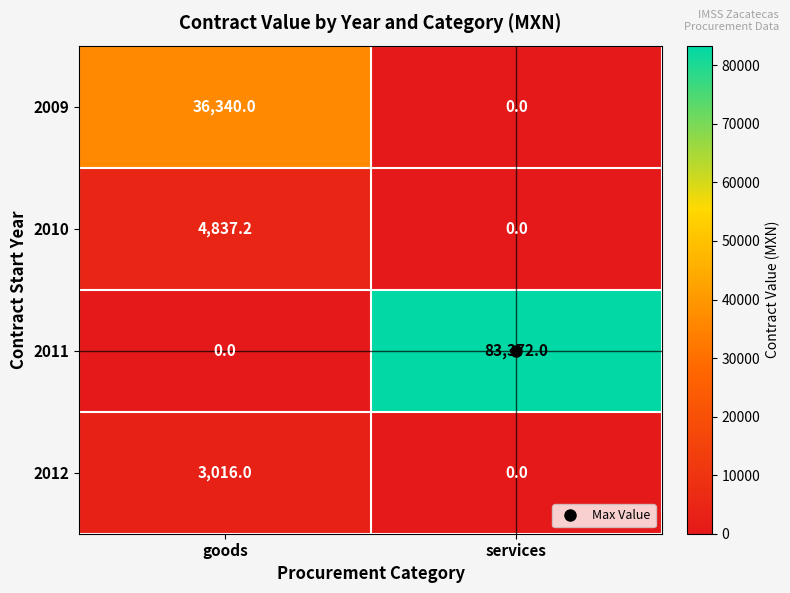

Rank the series by their maximum value, from lowest to highest.

2012, 2010, 2009, 2011